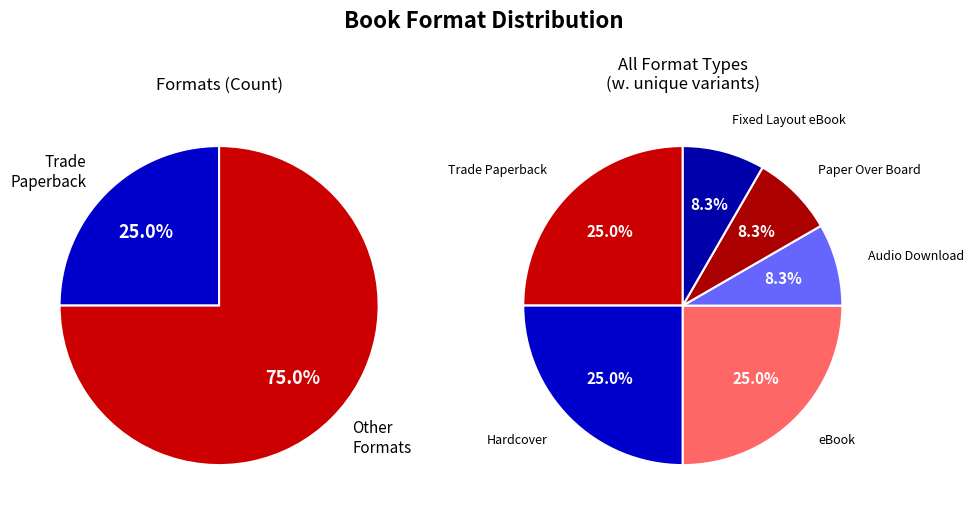

Which category has the biggest portion of the pie?

Trade Paperback